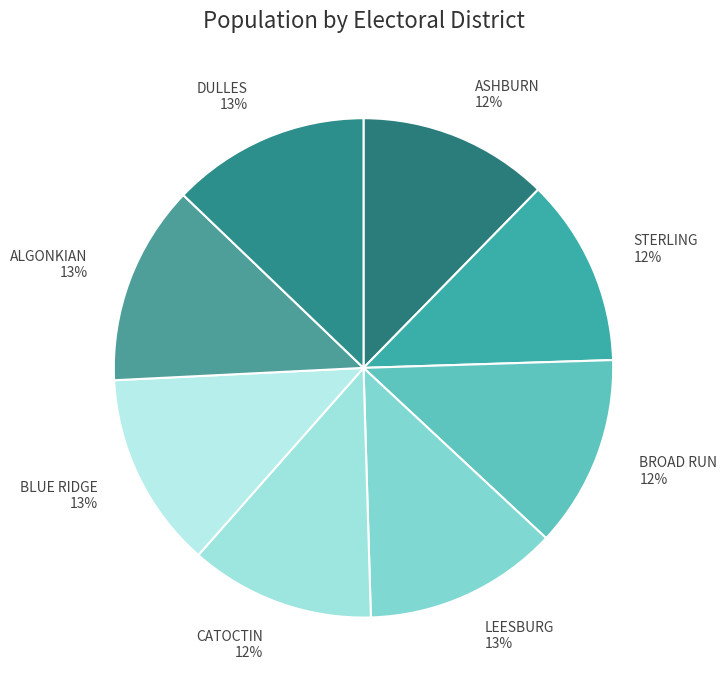

Is it true that STERLING is 12% of the pie?

True